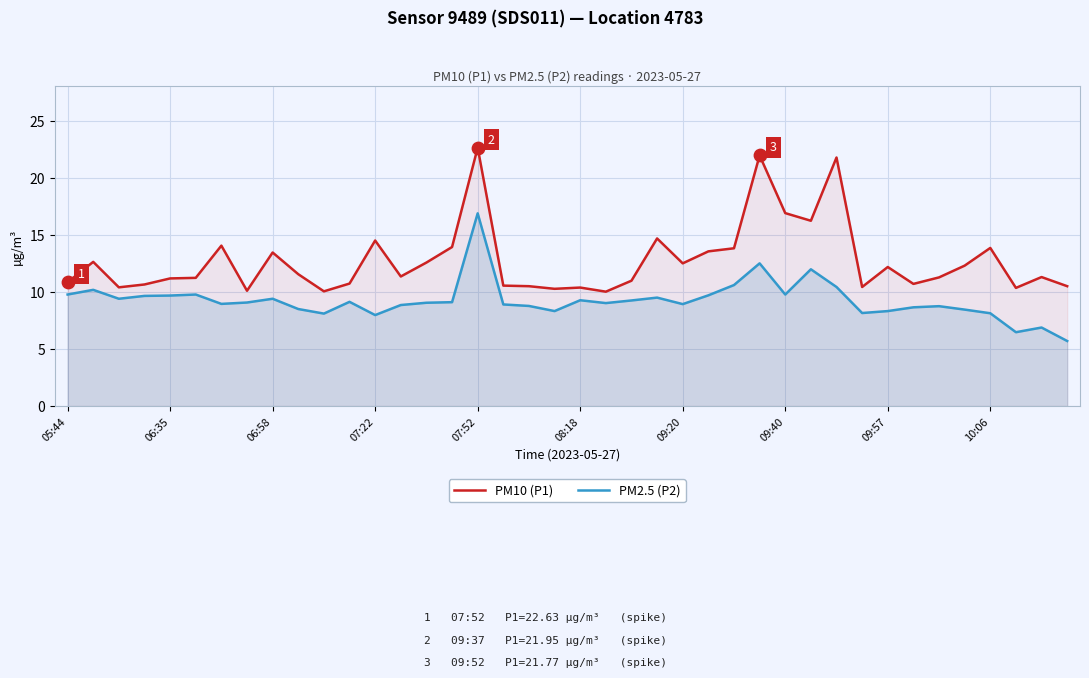

What are all the series names shown in the legend?

PM10 (P1), PM2.5 (P2)